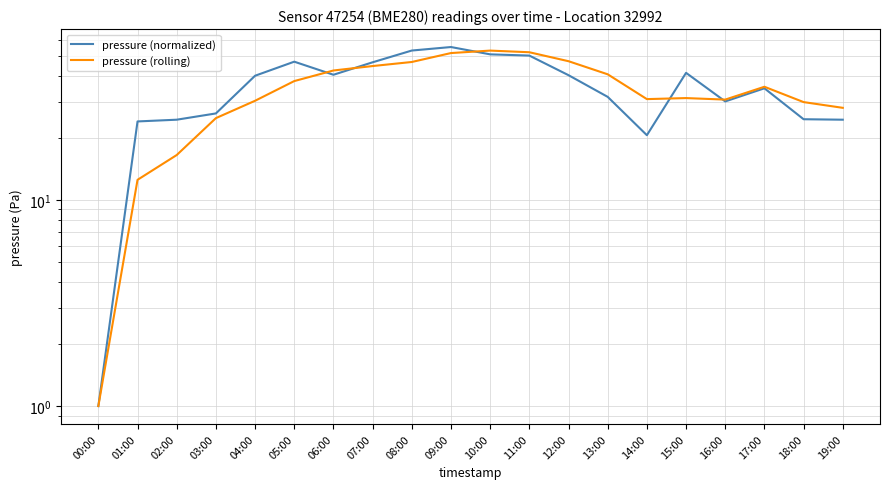

At which label does pressure (normalized) first exceed 40?

04:00